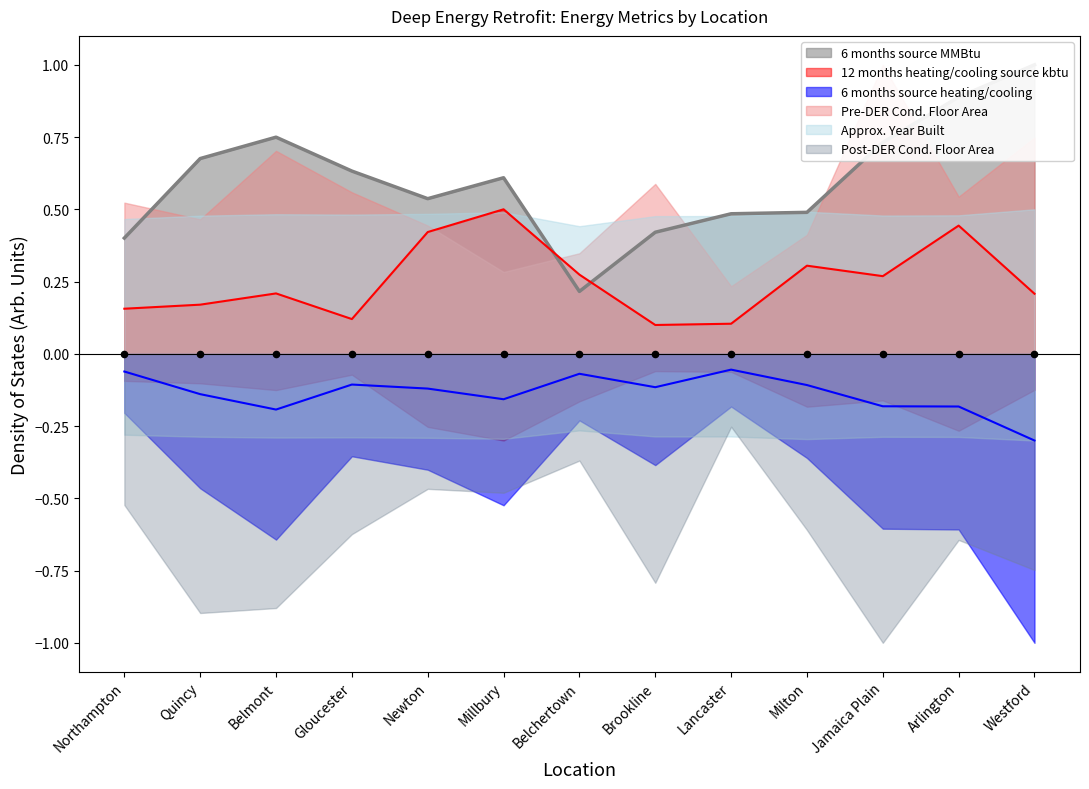

Which series contains the lowest Y value?

6 months source heating/cooling